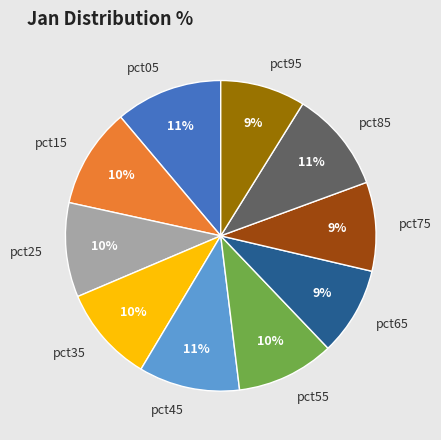

To the nearest percent, what is the combined percentage of pct85 and pct65?

20%